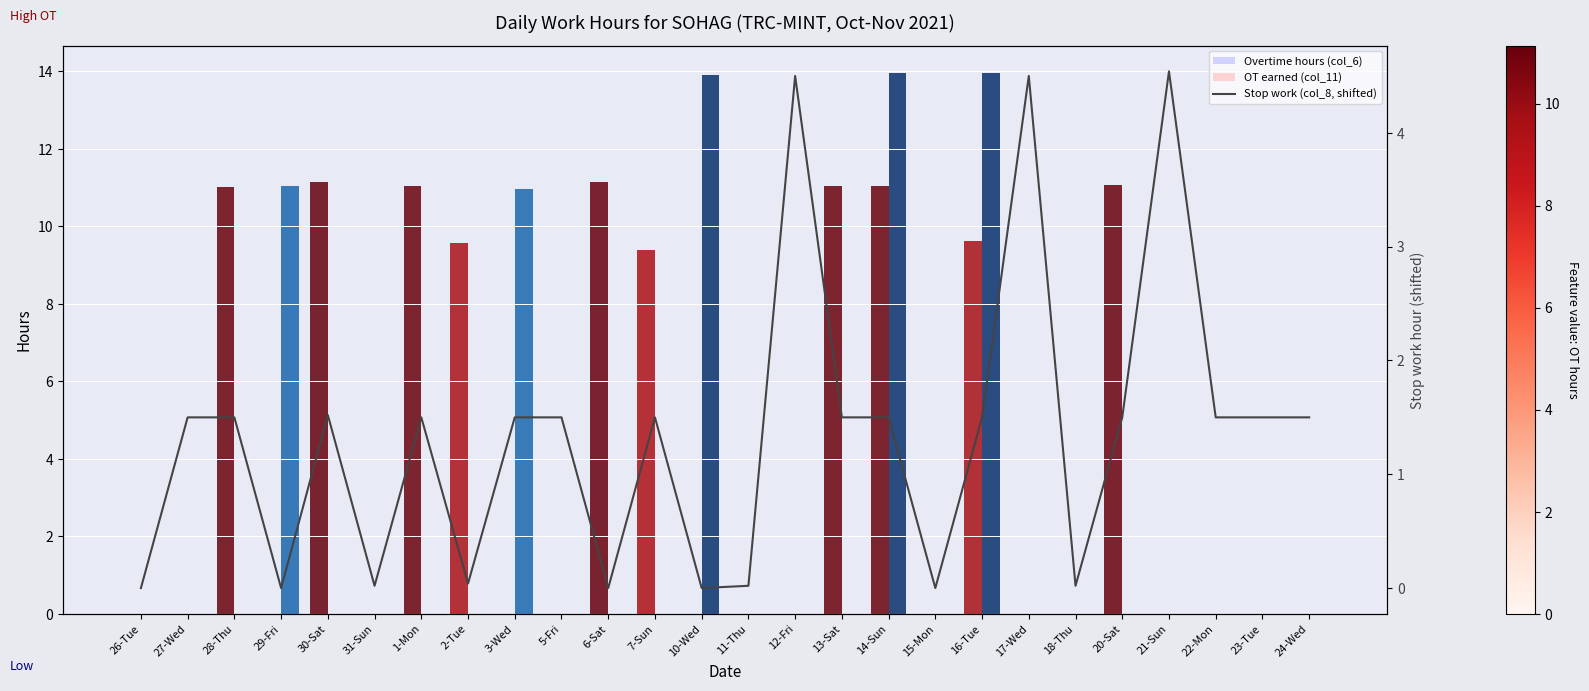

What are all the series names shown in the legend?

Overtime hours (col_6), OT earned (col_11), Stop work (col_8, shifted)